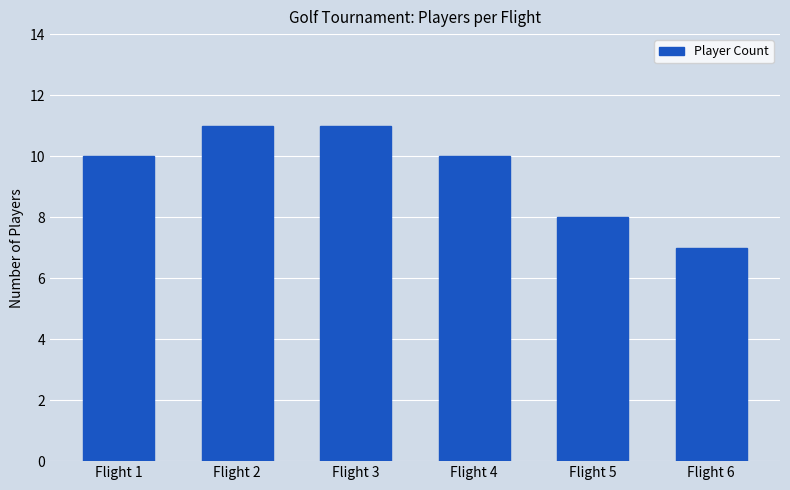

What is the change in value from Flight 2 to Flight 5?

-3